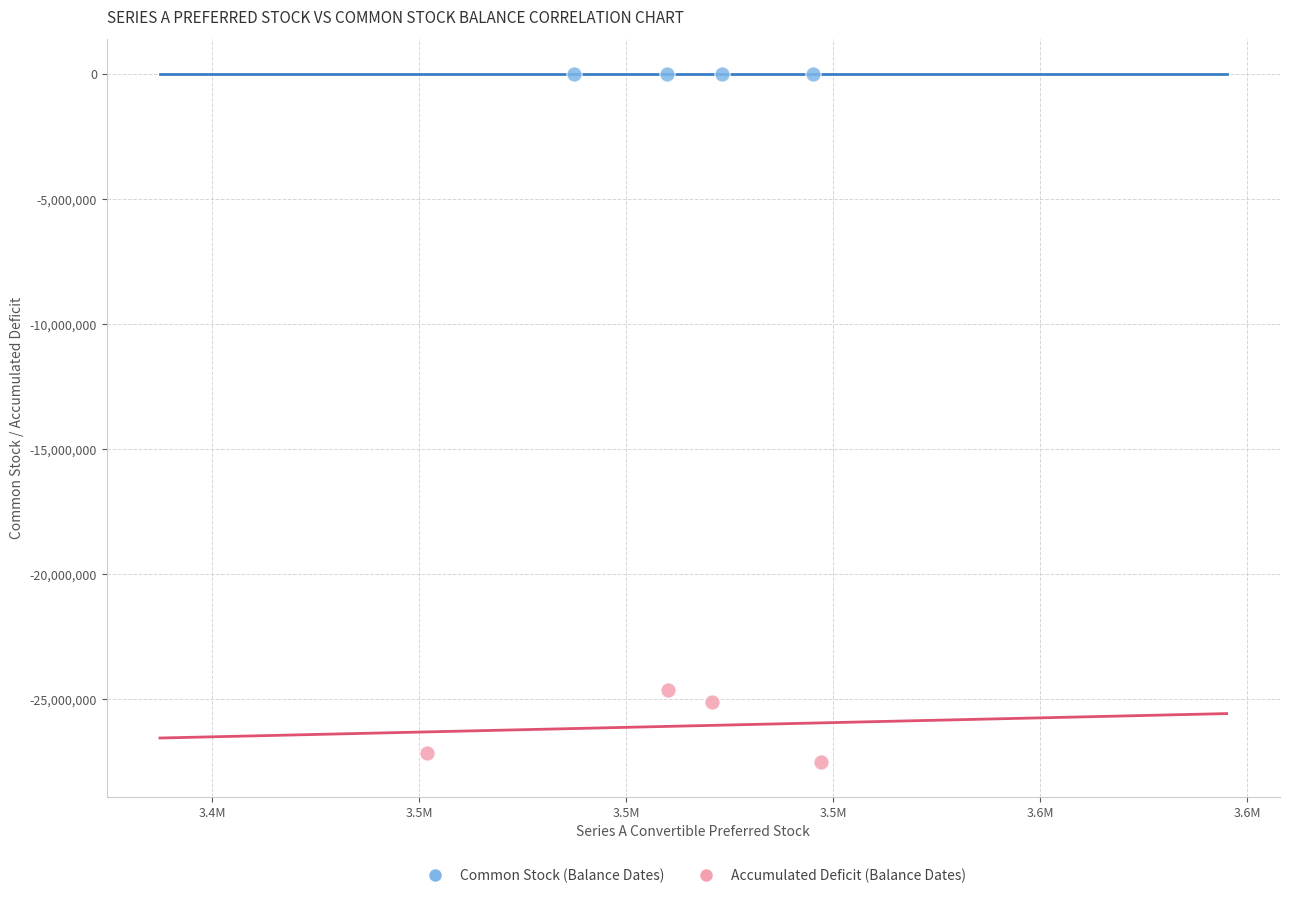

Which series has the largest Y range (max minus min)?

Accumulated Deficit (Balance Dates)